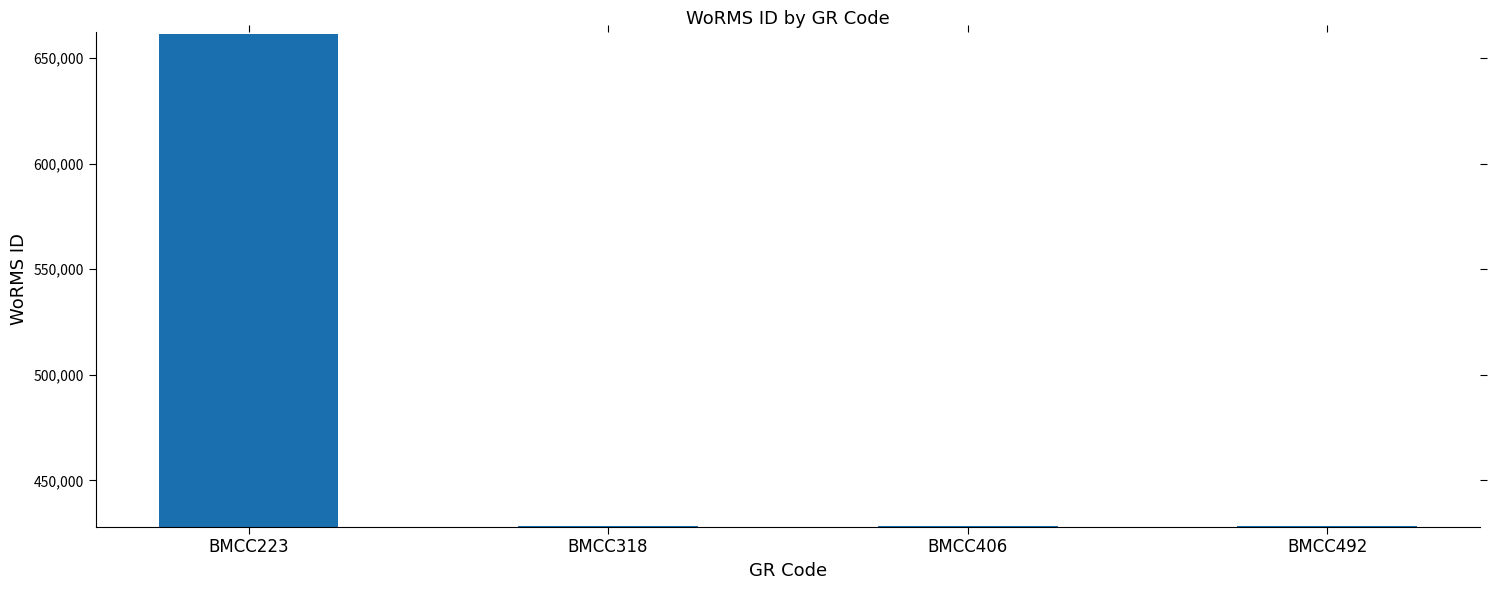

What is the ratio of the value at BMCC406 to the value at BMCC492?

1.0